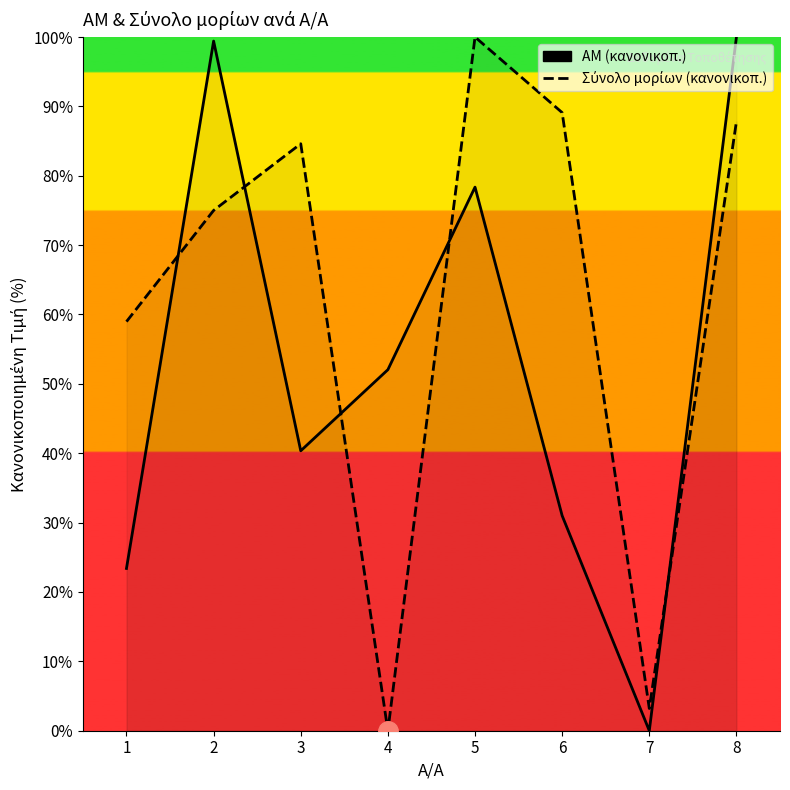

Which category has the highest value in the Σύνολο μορίων series?

5